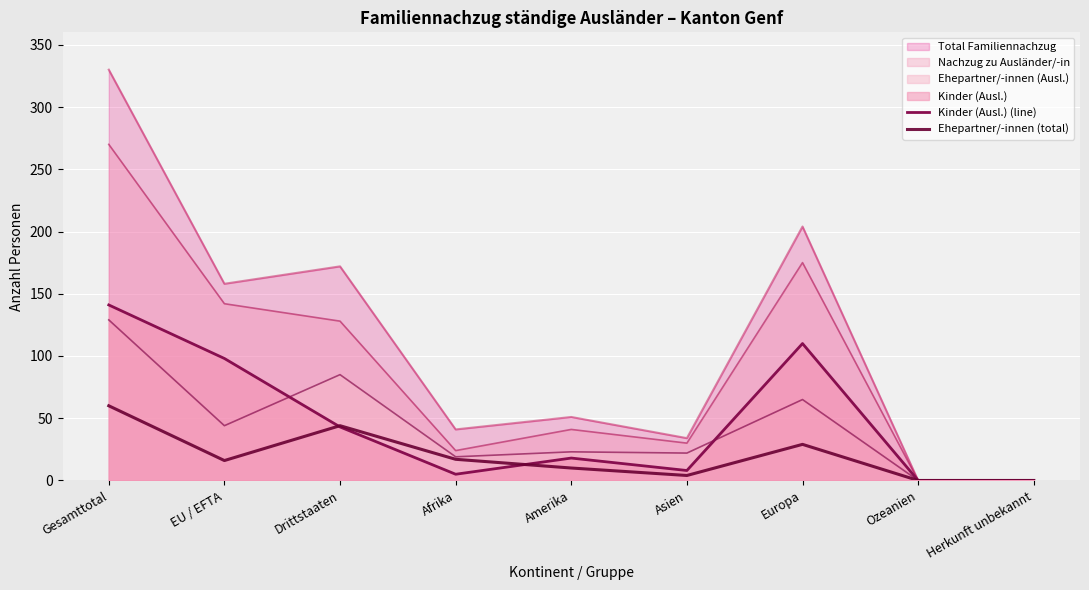

How many interior local peaks does the Ehepartner/-innen (total) series have?

2